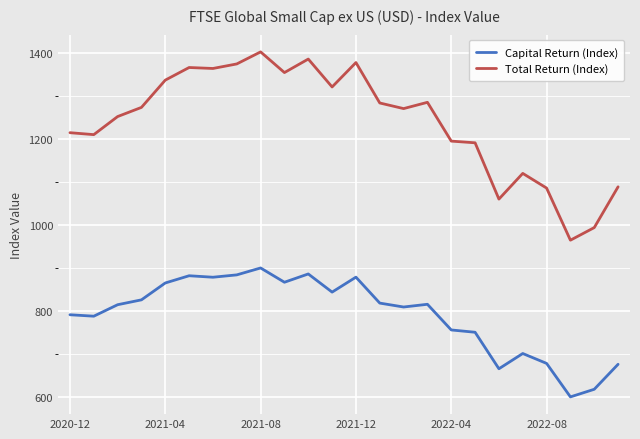

Which series has the largest range (max minus min)?

Total Return (Index)